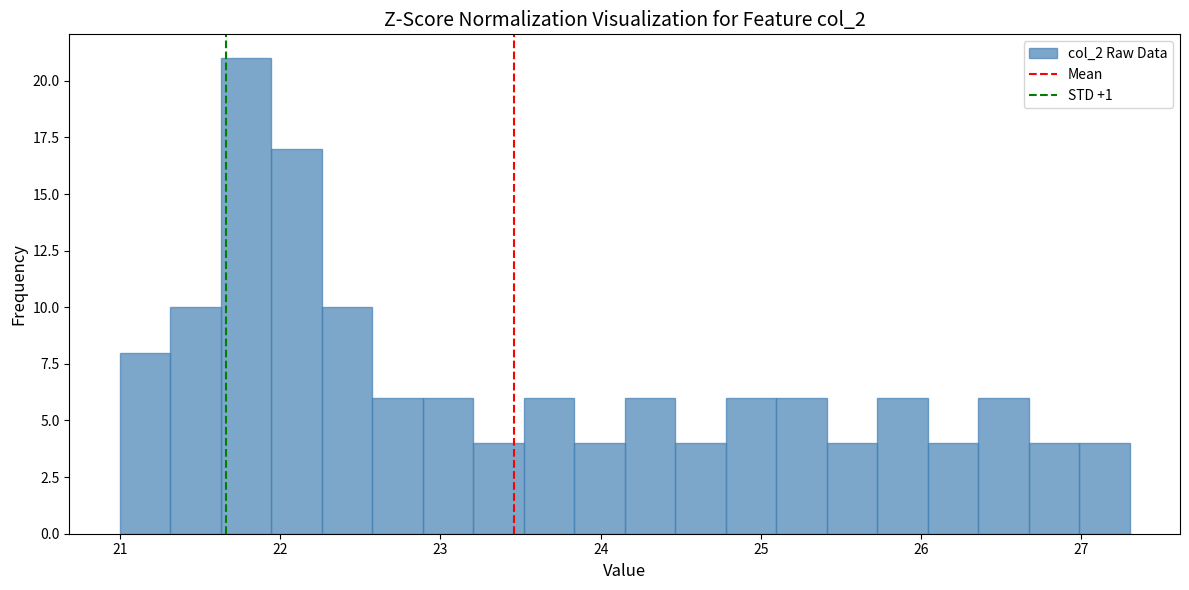

Read against the x-axis, roughly where is the centre of the tallest bar?

21.8